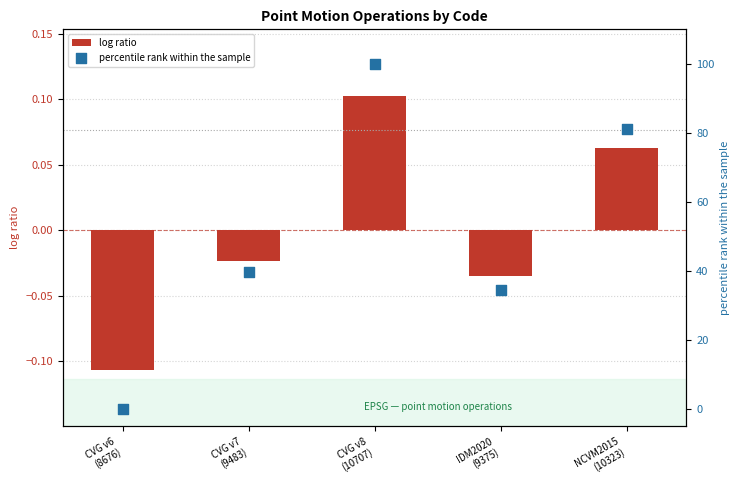

Is the value of log ratio at CVG v7
(9483) greater than the value of percentile rank within the sample at CVG v6
(8676)?

No